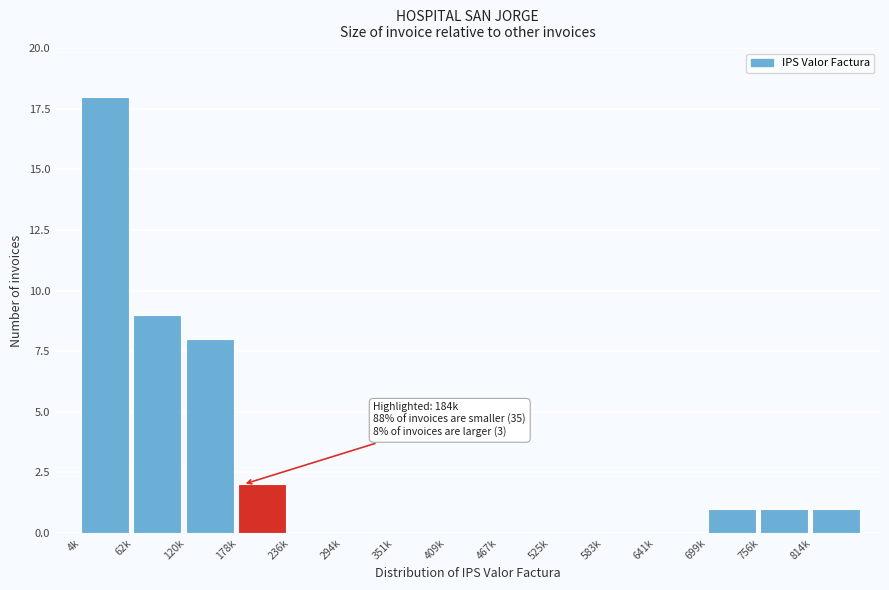

Reading left to right, extract all data points from this chart.

4k=18	62k=9	120k=8	178k=2	236k=0	294k=0	351k=0	409k=0	467k=0	525k=0	583k=0	641k=0	699k=1	756k=1	814k=1